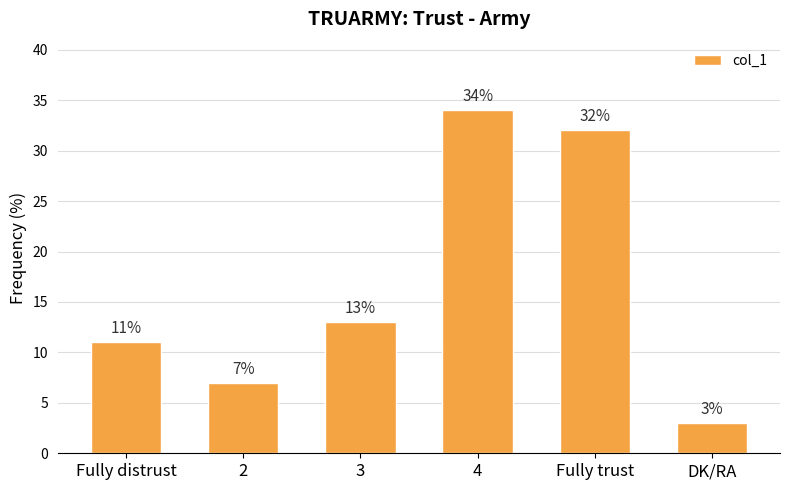

Reading left to right, transcribe all the data shown in this chart.

Fully distrust=11	2=7	3=13	4=34	Fully trust=32	DK/RA=3